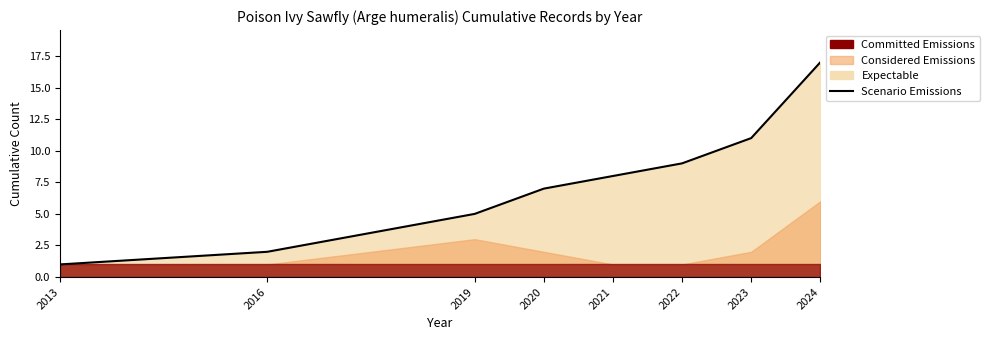

What is the sum of all values?

60